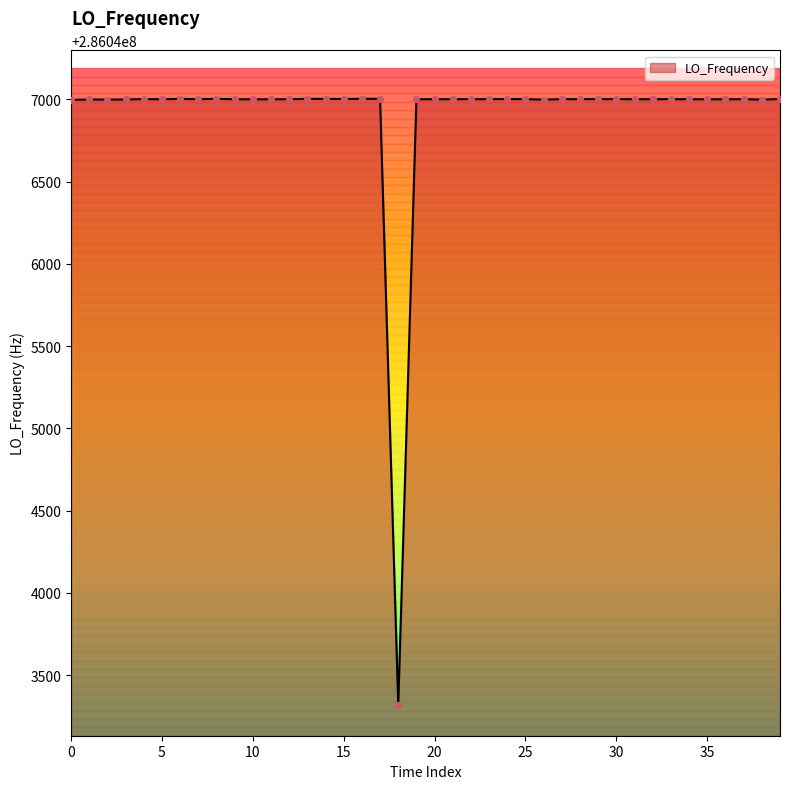

What is the smallest value displayed?

286043316.3